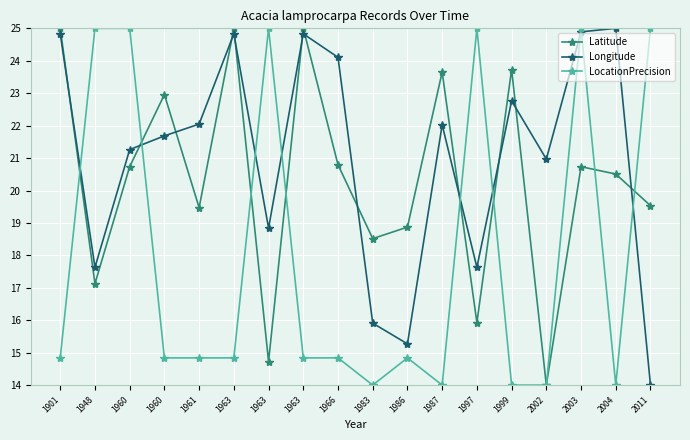

Rank the categories by LocationPrecision value from lowest to highest.

1983, 1987, 1999, 2002, 2004, 1901, 1960, 1961, 1963, 1963, 1966, 1986, 1948, 1960, 1963, 1997, 2003, 2011